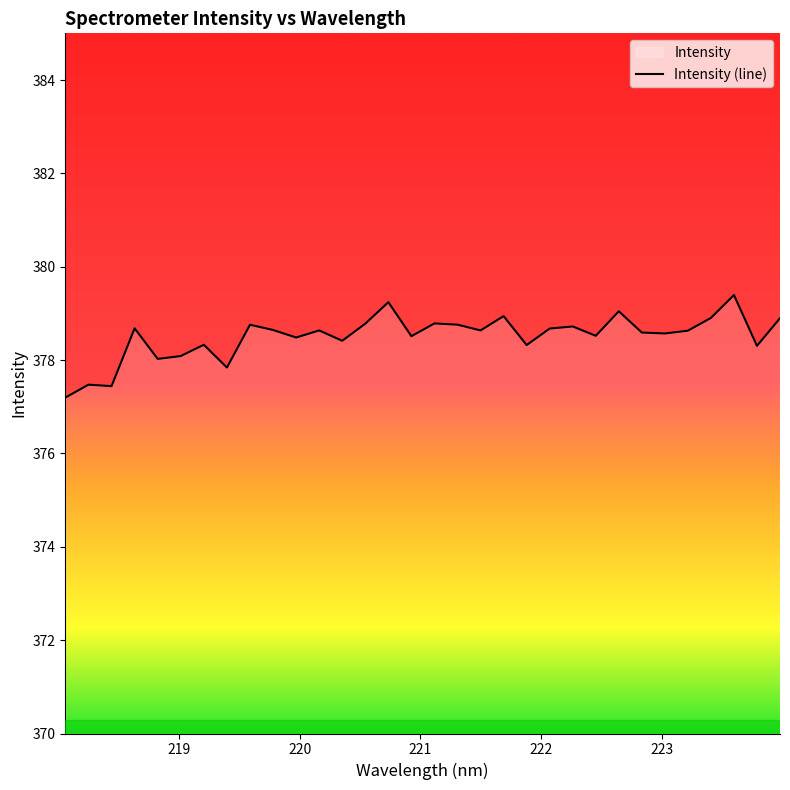

Reading right to left, transcribe all the data shown in this chart.

378.9	378.3	379.4	378.9	378.6	378.6	378.6	379.0	378.5	378.7	378.7	378.3	378.9	378.6	378.8	378.8	378.5	379.2	378.8	378.4	378.6	378.5	378.6	378.8	377.8	378.3	378.1	378.0	378.7	377.4	377.5	377.2